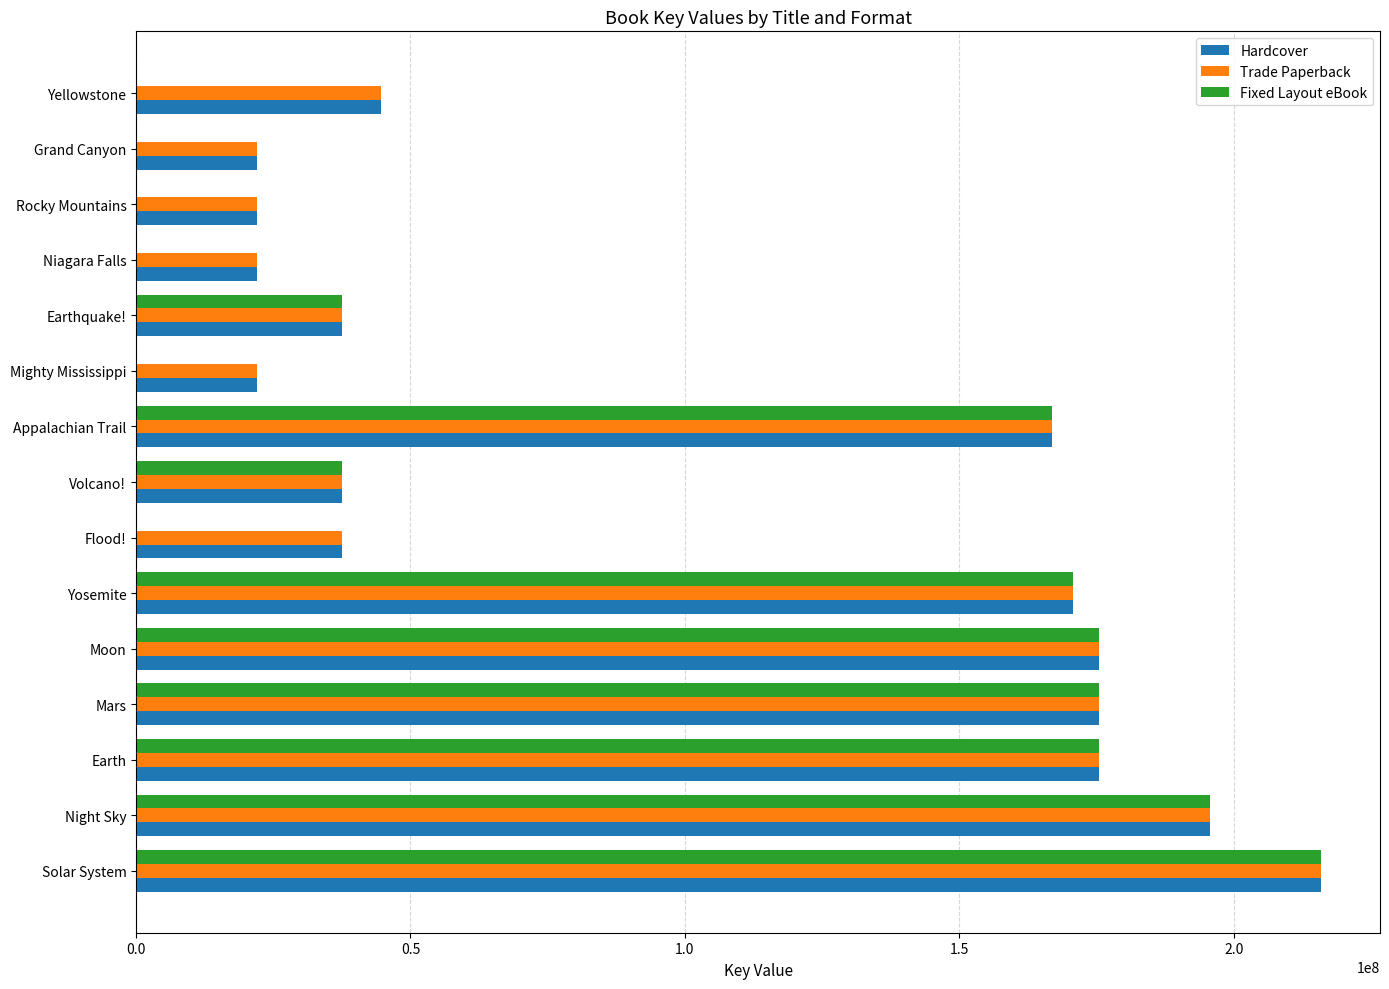

The value of Trade Paperback at Earth is 258613203. True or false?

False